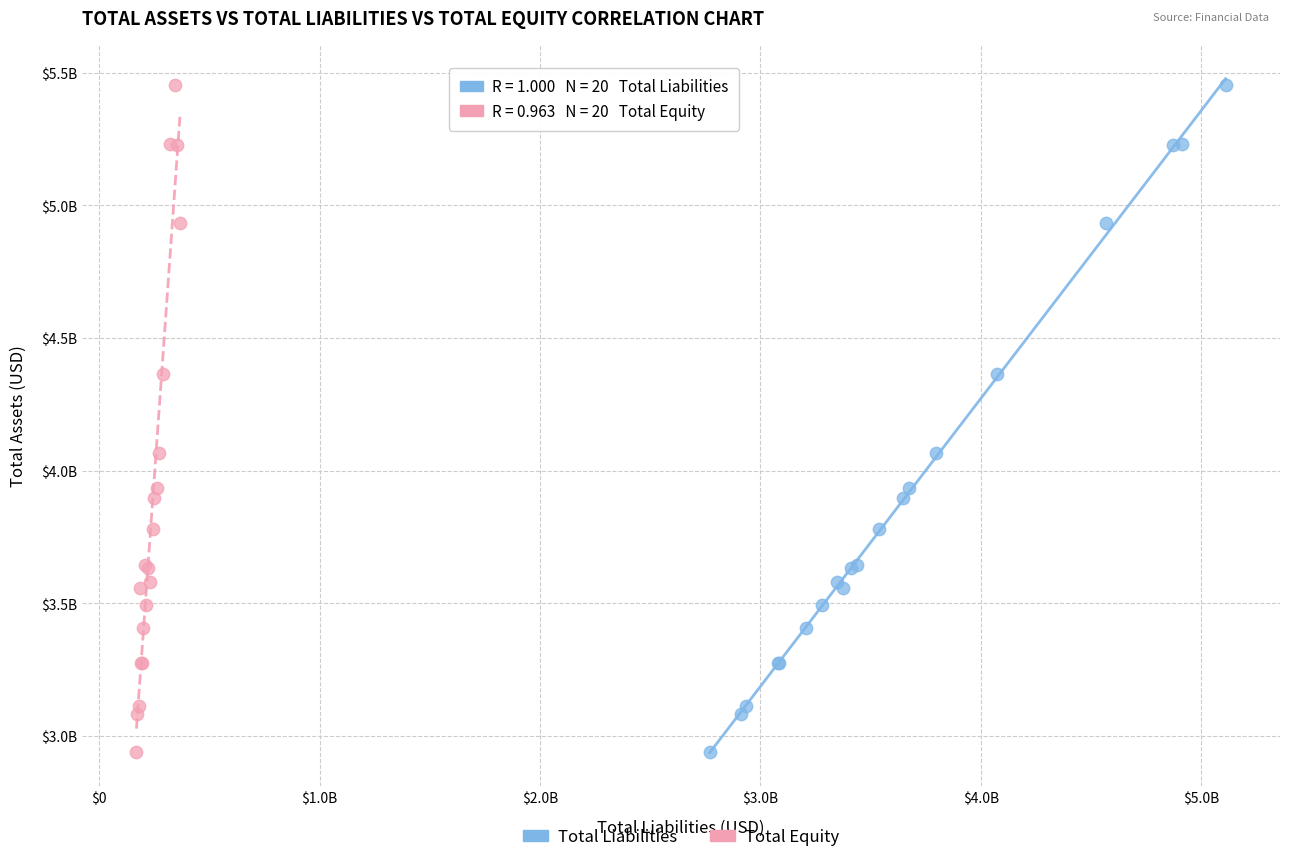

What are all the series names shown in the legend?

Total Liabilities, Total Equity